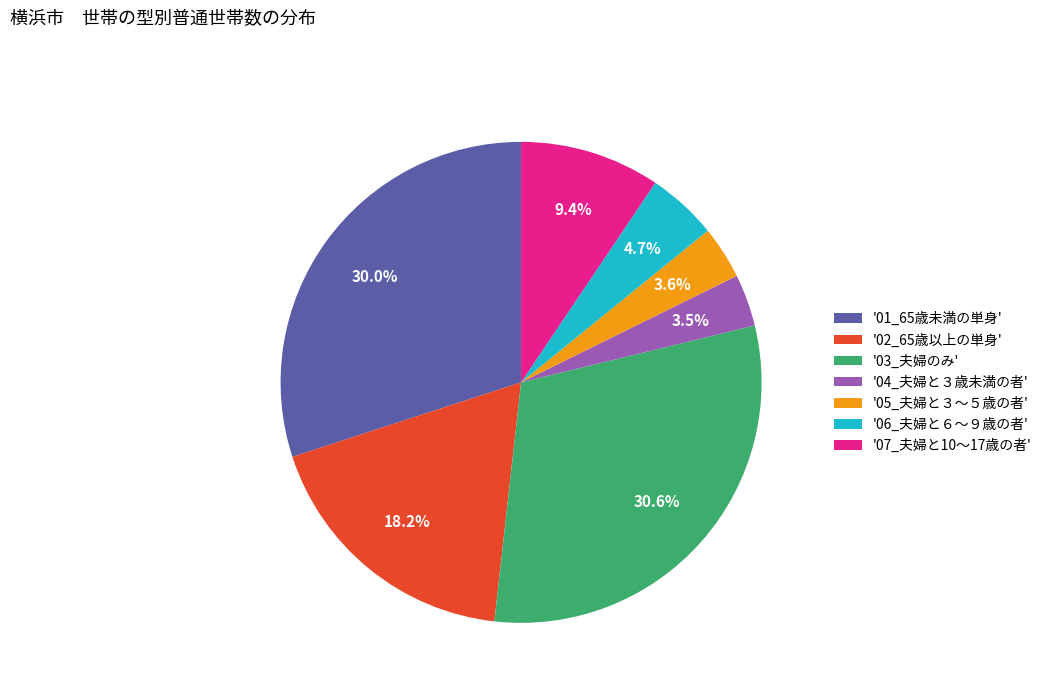

Between '02_65歳以上の単身' and '05_夫婦と３～５歳の者', which is larger?

'02_65歳以上の単身'